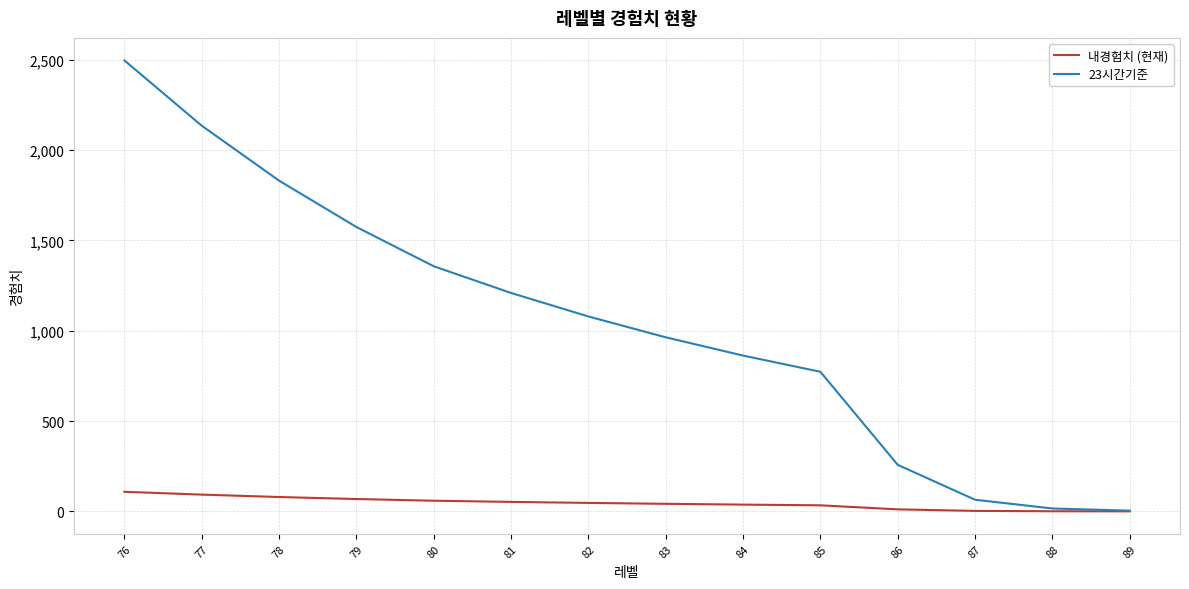

Is the value of 23시간기준 at 88 greater than the value of 내경험치 (현재) at 78?

No